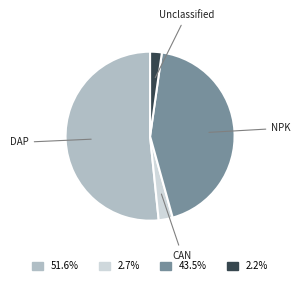

Do CAN and Unclassified together represent more than half of the pie?

No